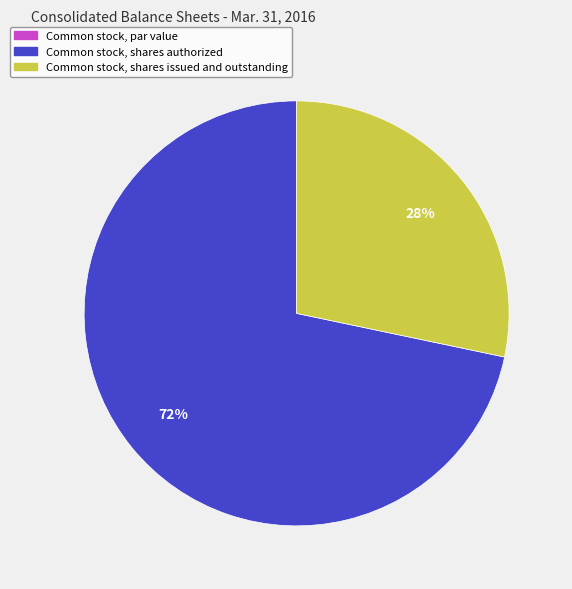

What percentage is the Common stock, shares issued and outstanding slice, to the nearest percent?

28%